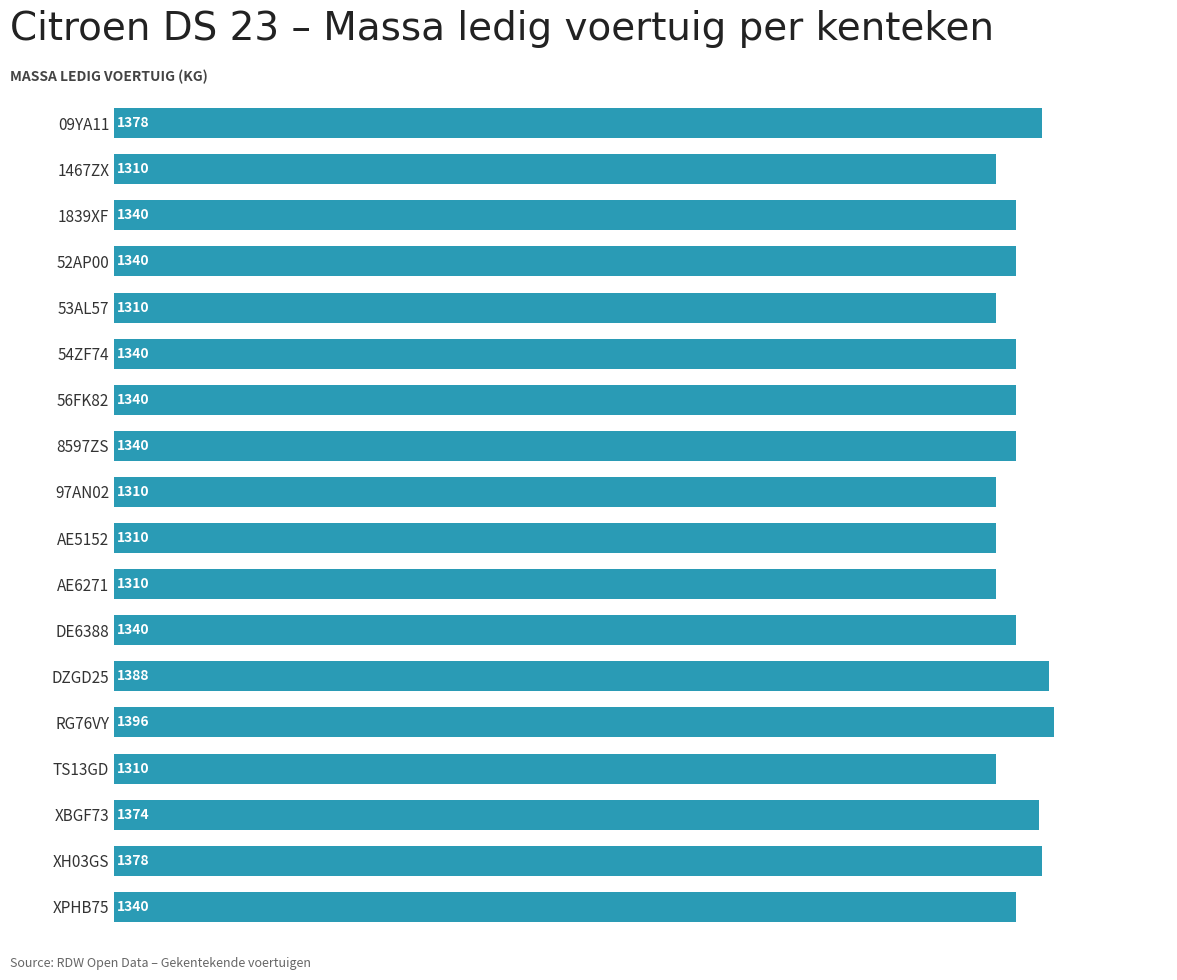

What is the change in value from AE6271 to 8597ZS?

+30